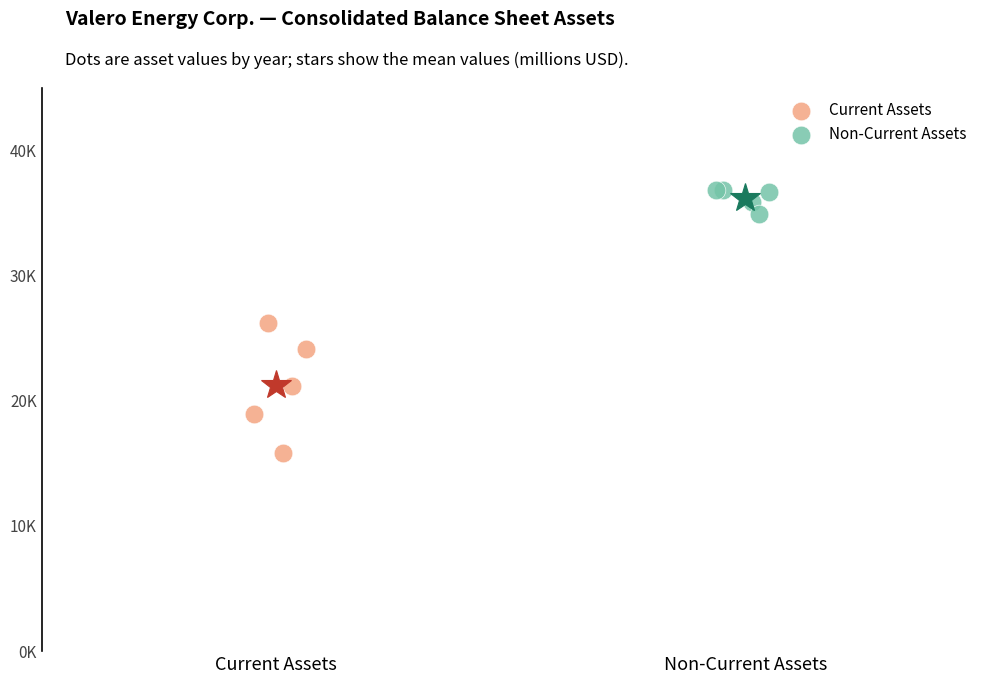

Which series contains the lowest Y value?

Current Assets